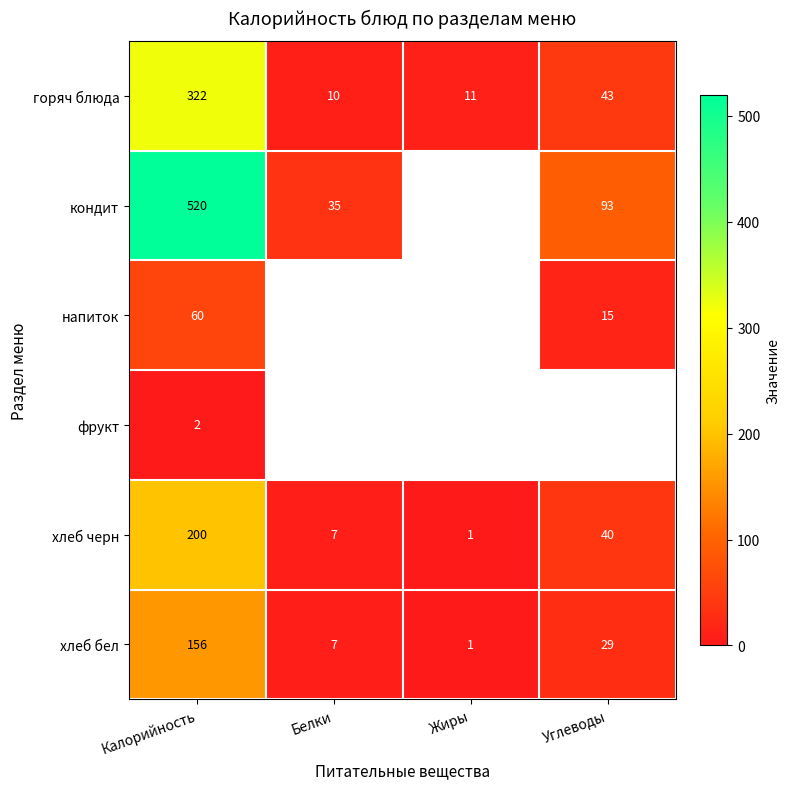

True or false: напиток has a value of 15 at Углеводы.

True